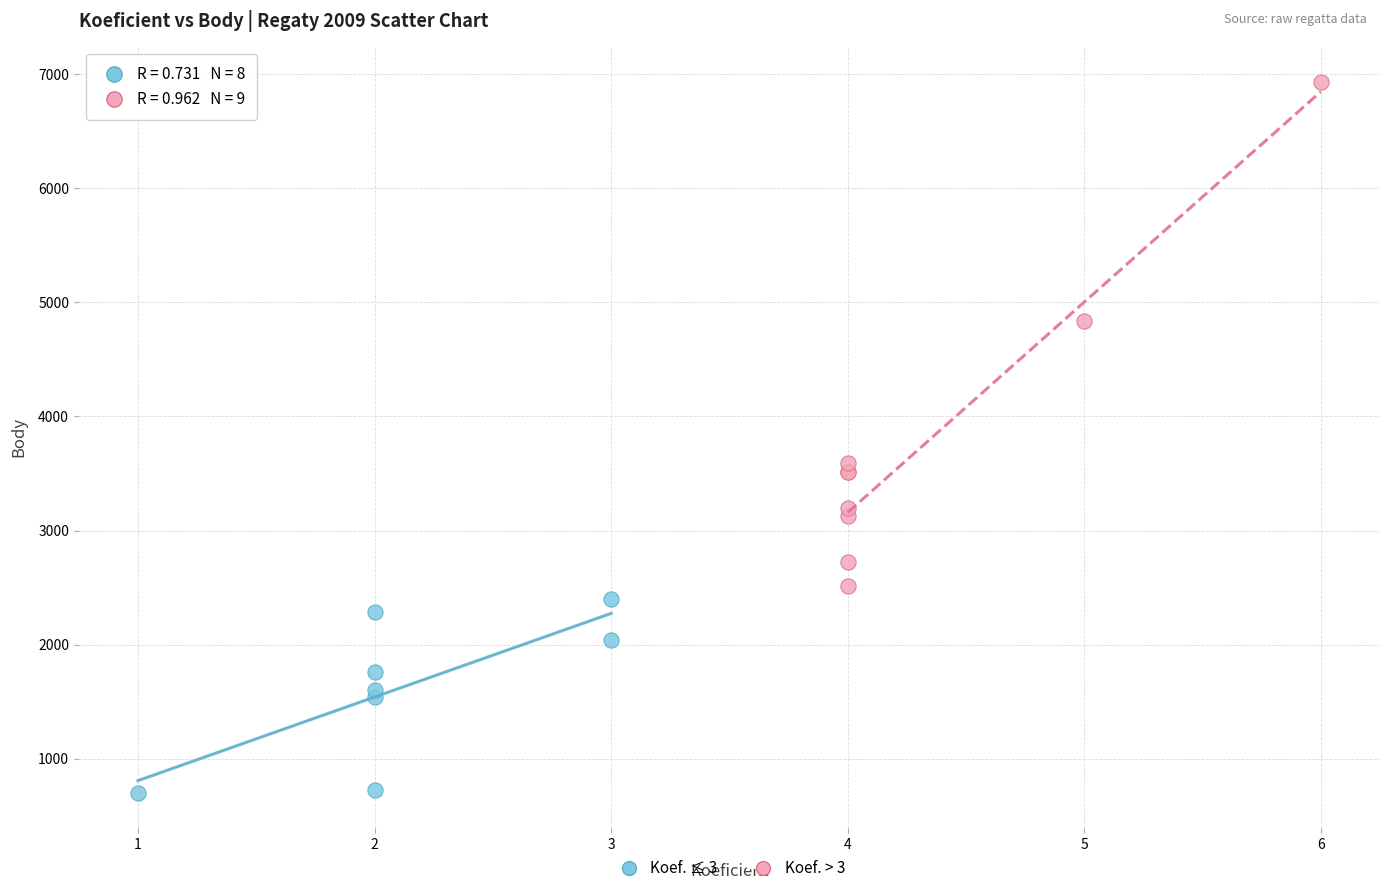

Which series has the largest Y range (max minus min)?

Koef. > 3